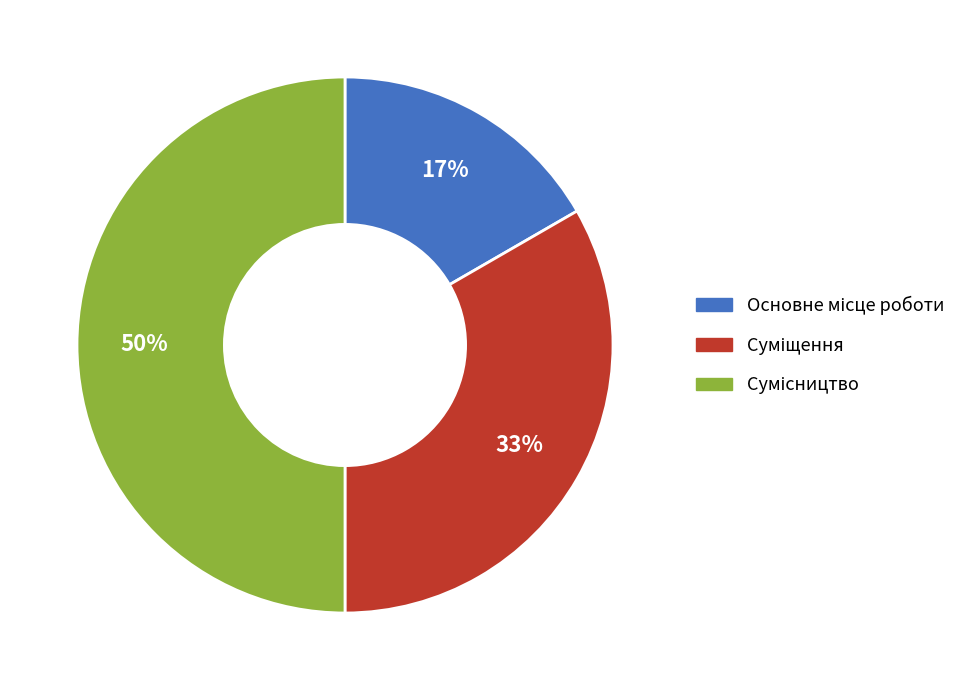

To the nearest percent, what is the difference between the largest and smallest slice percentages?

33%